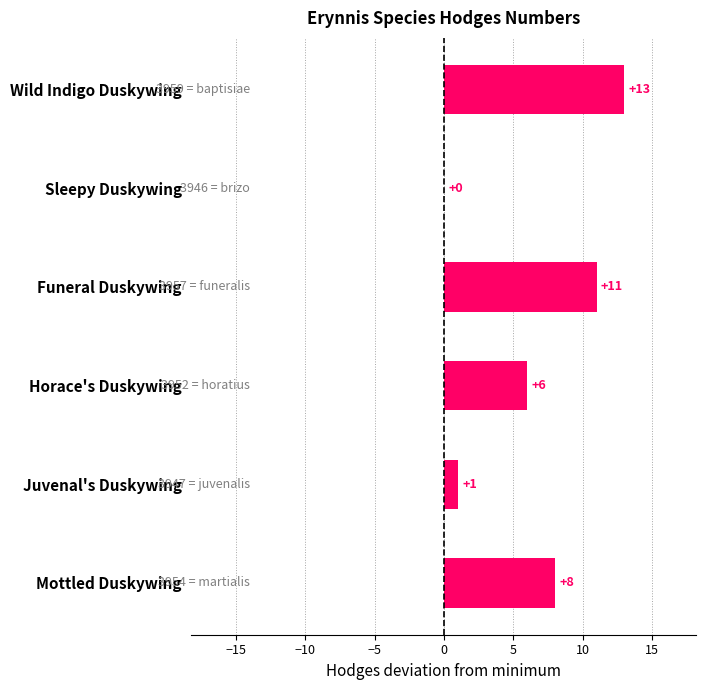

How many values are above zero?

5